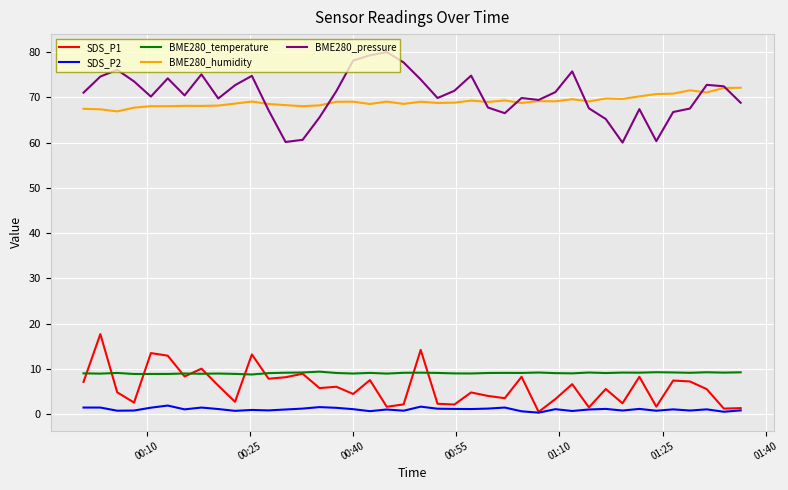

What is the maximum value shown in the chart?

80.0